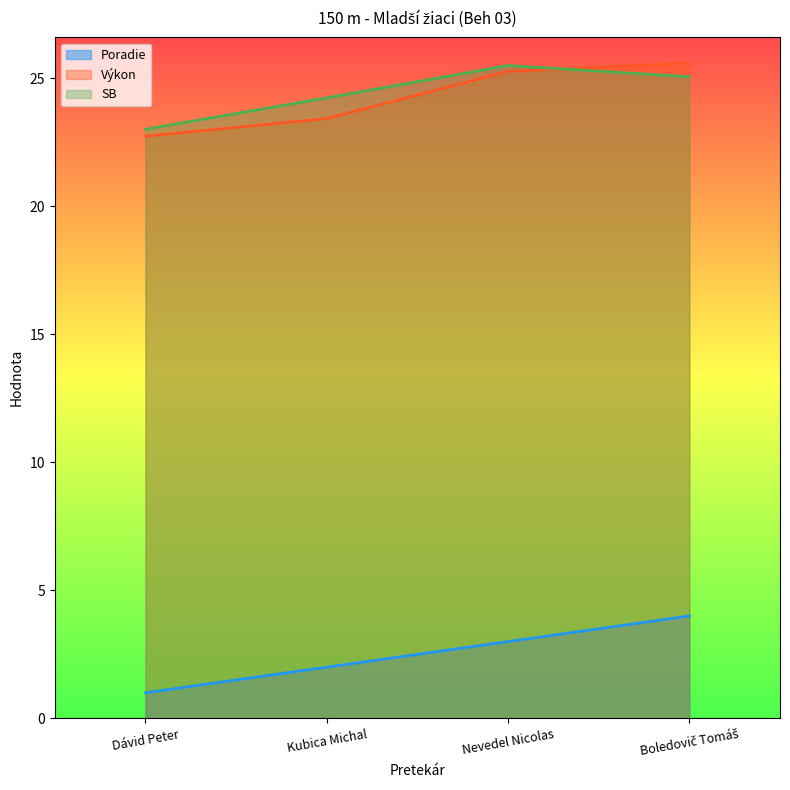

At which category does SB reach its first local peak?

Nevedel Nicolas